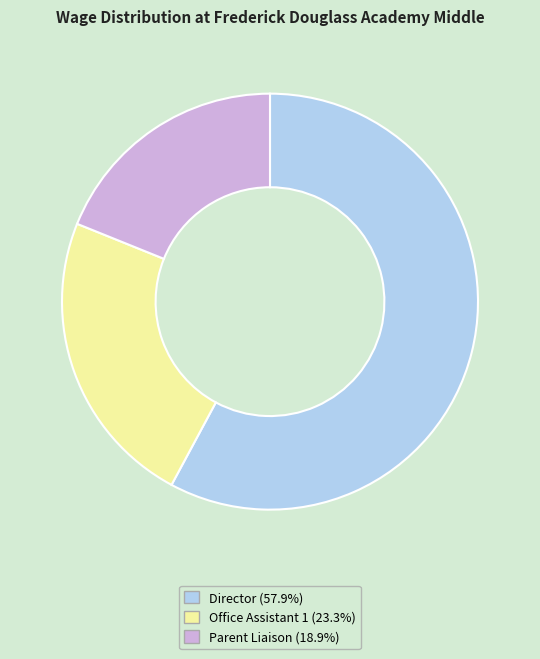

How many slices are in this pie chart?

3